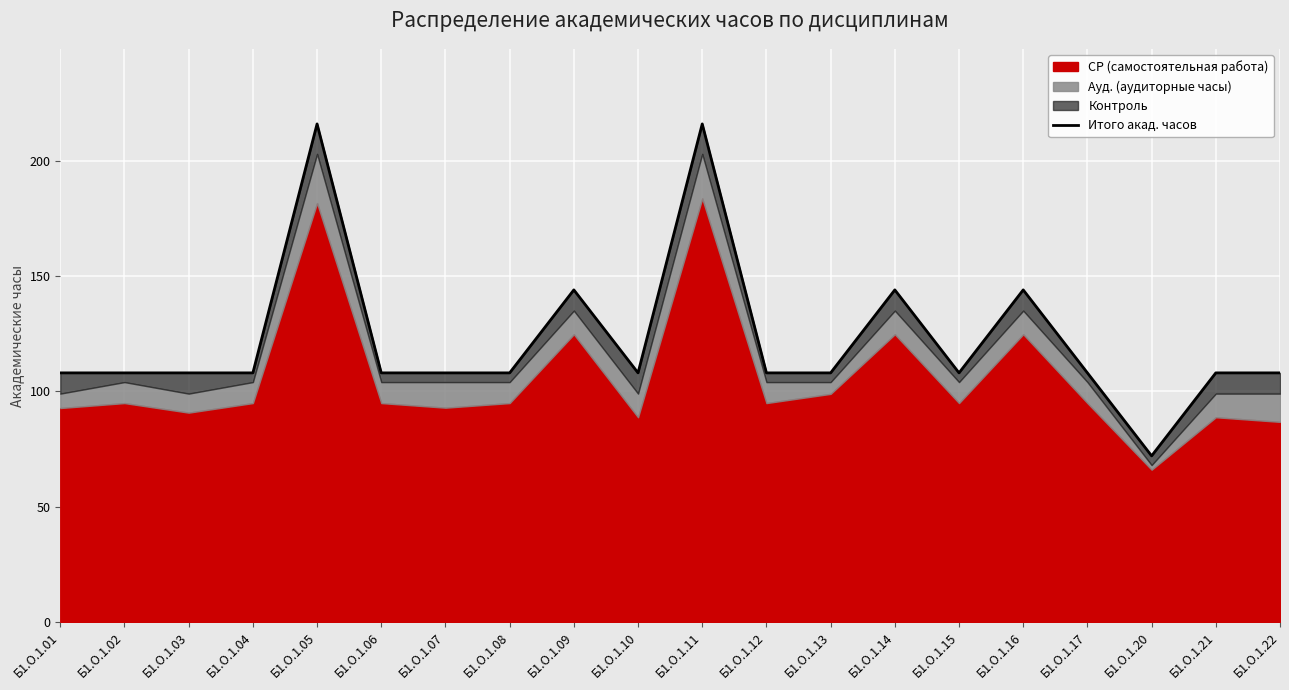

At which label does the data first exceed 108?

Б1.О.1.05